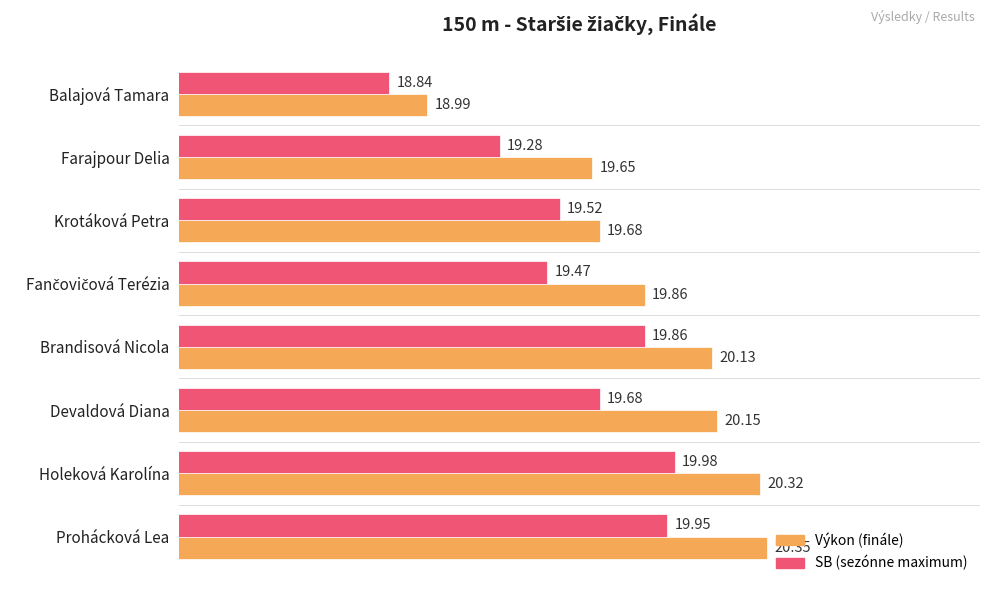

What is the difference between the highest and lowest values at Devaldová Diana?

0.5